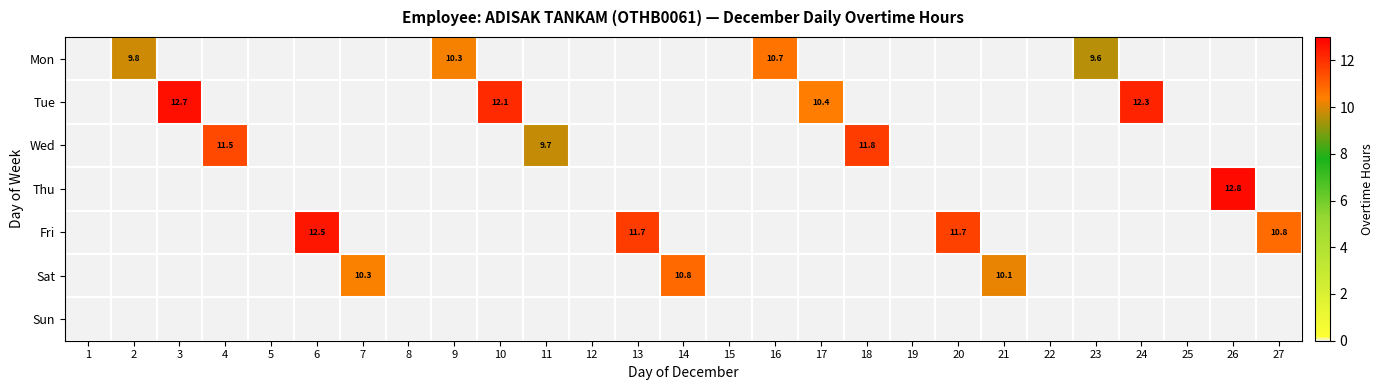

The value of Sat at 21 is 10.1. True or false?

True